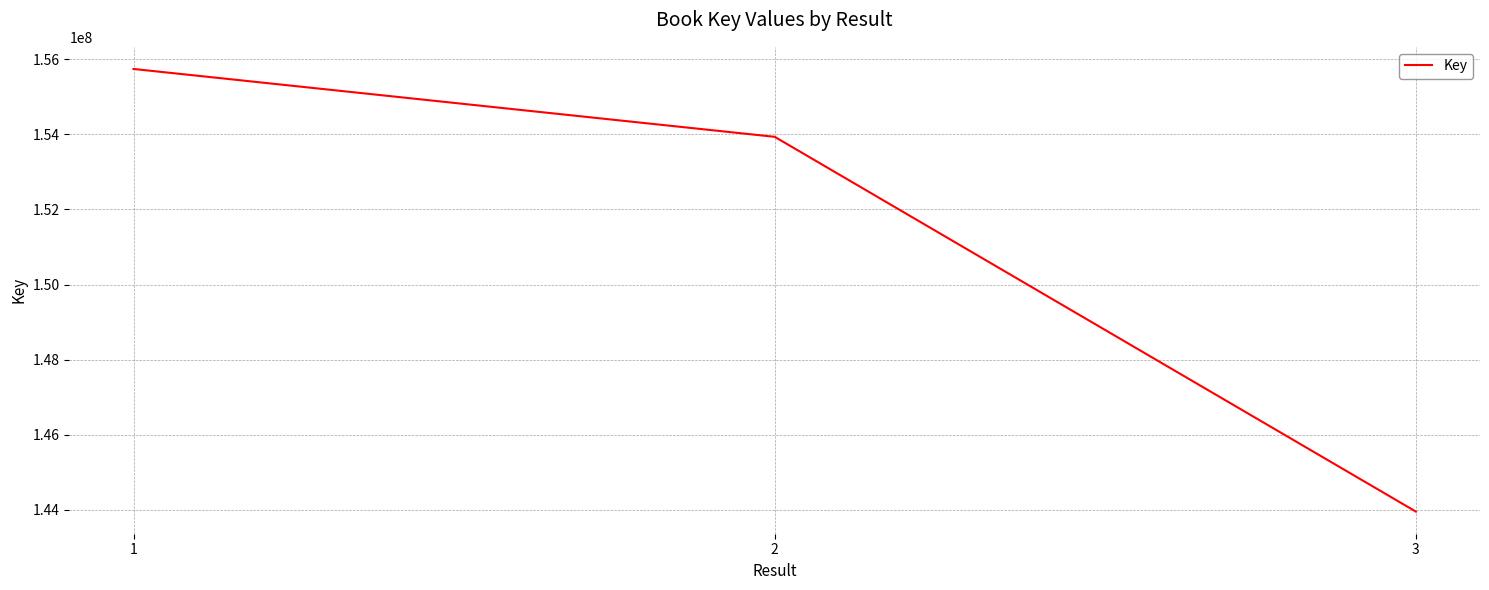

Reading left to right, list all the values displayed in this chart.

155741215	153933829	143952581